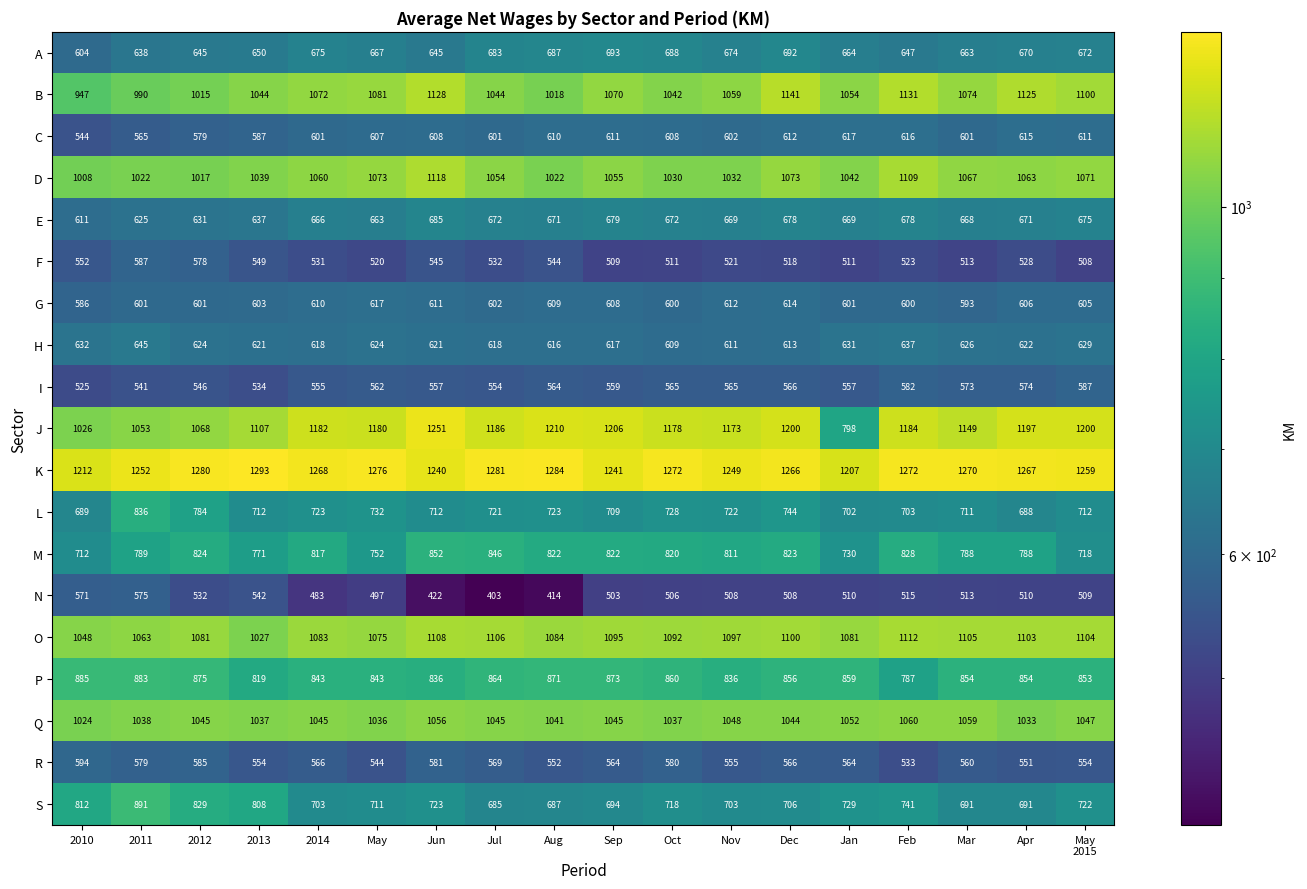

At which category is the sum across all series the highest?

Dec